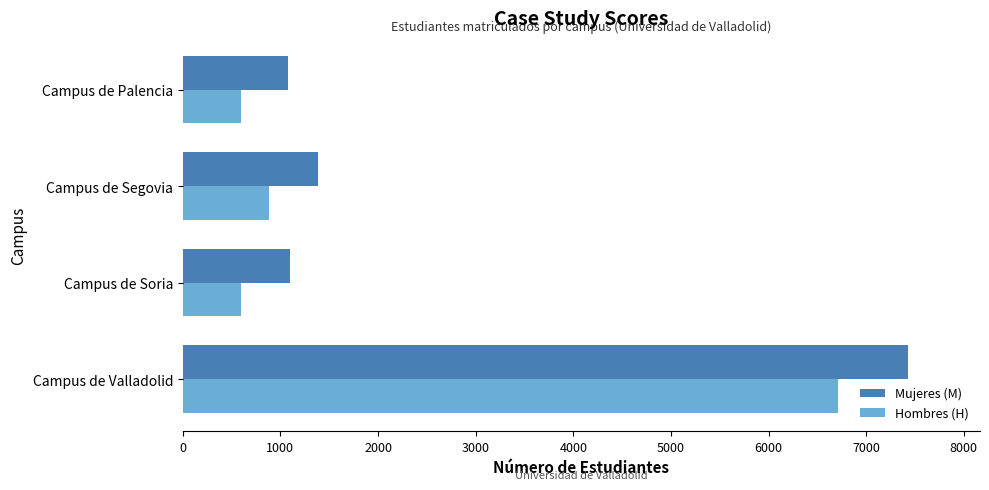

Which label corresponds to the largest value in the chart?

Campus de Valladolid